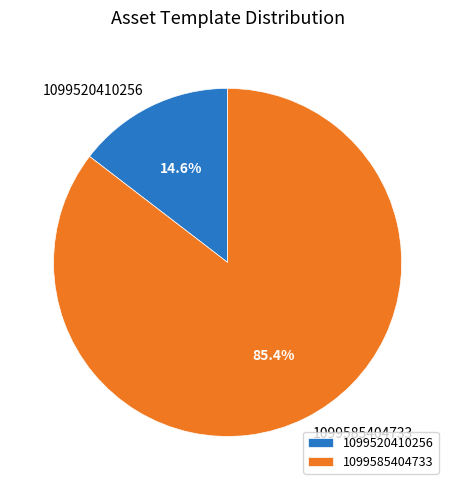

Is the sum of 1099585404733 and 1099520410256 greater than half?

Yes